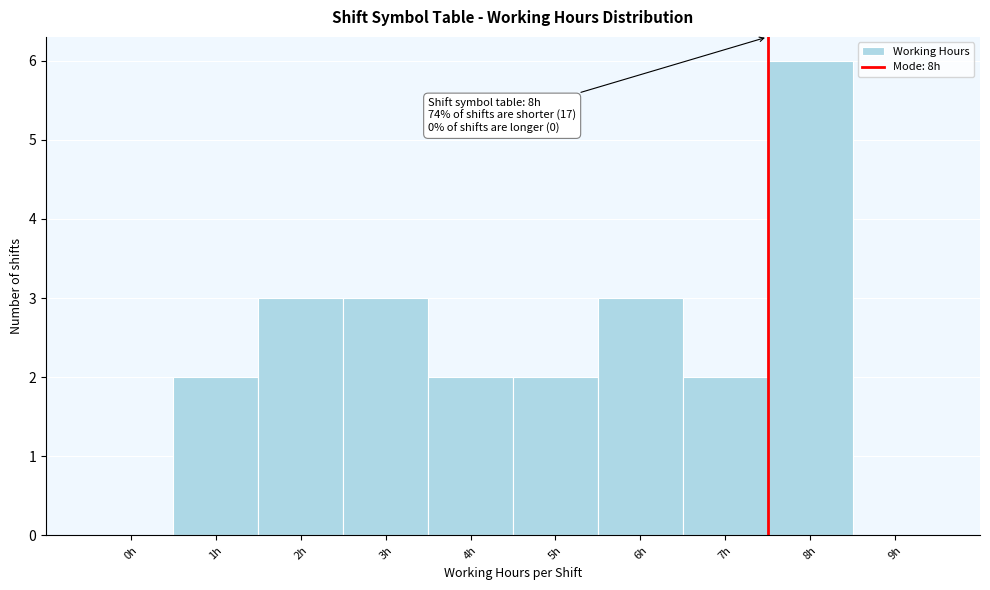

Reading left to right, list all the values displayed in this chart.

0h=0	1h=2	2h=3	3h=3	4h=2	5h=2	6h=3	7h=2	8h=6	9h=0